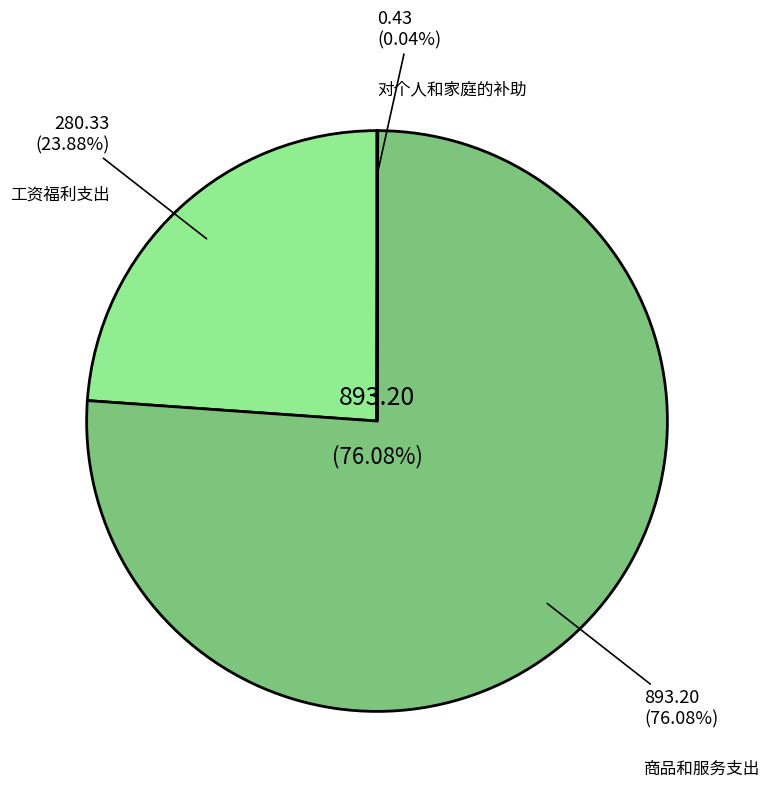

Which category accounts for the majority?

商品和服务支出